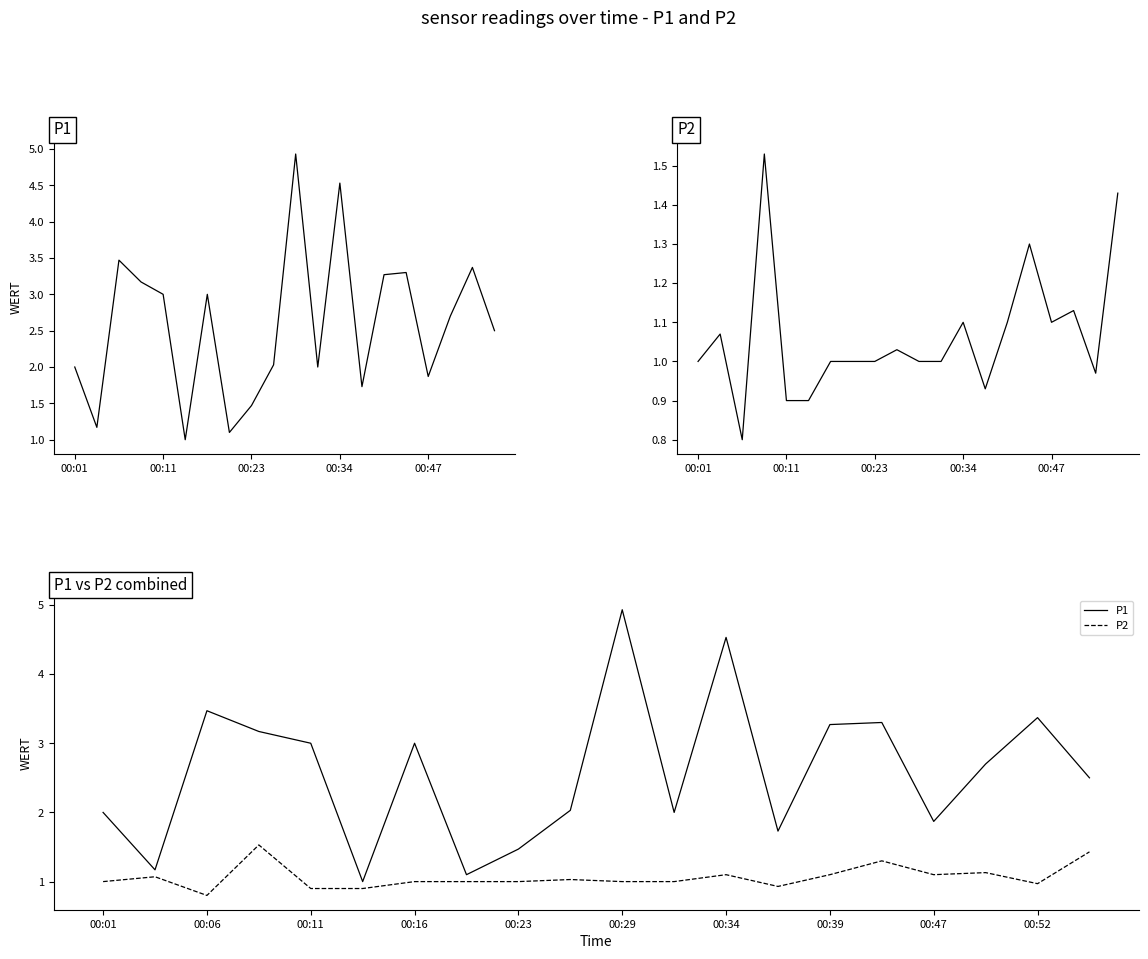

True or false: P2 and P1 intersect in this chart.

False